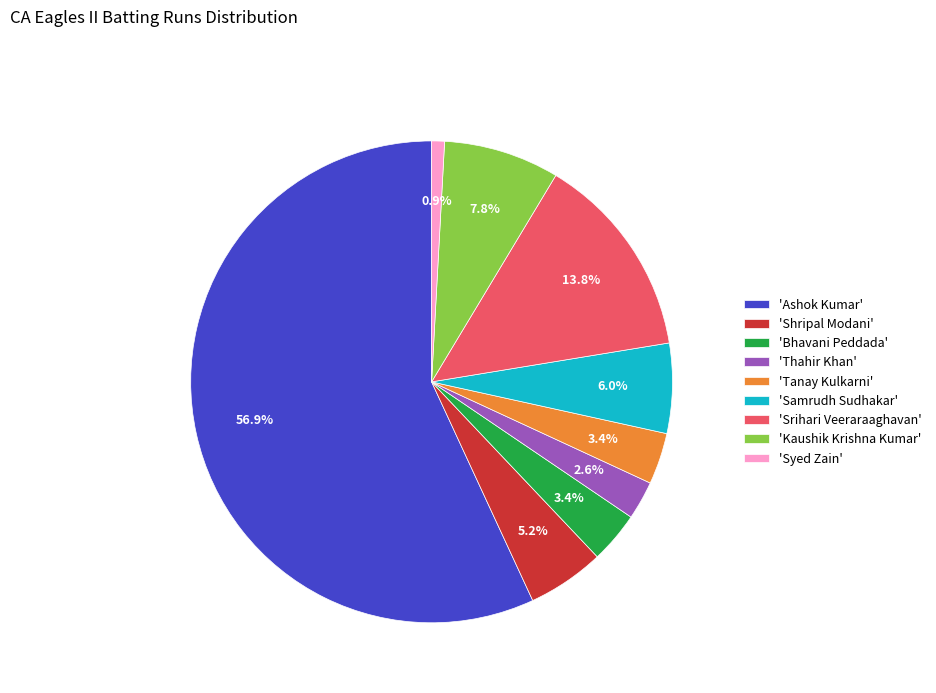

Is 'Ashok Kumar' the majority of the pie?

Yes